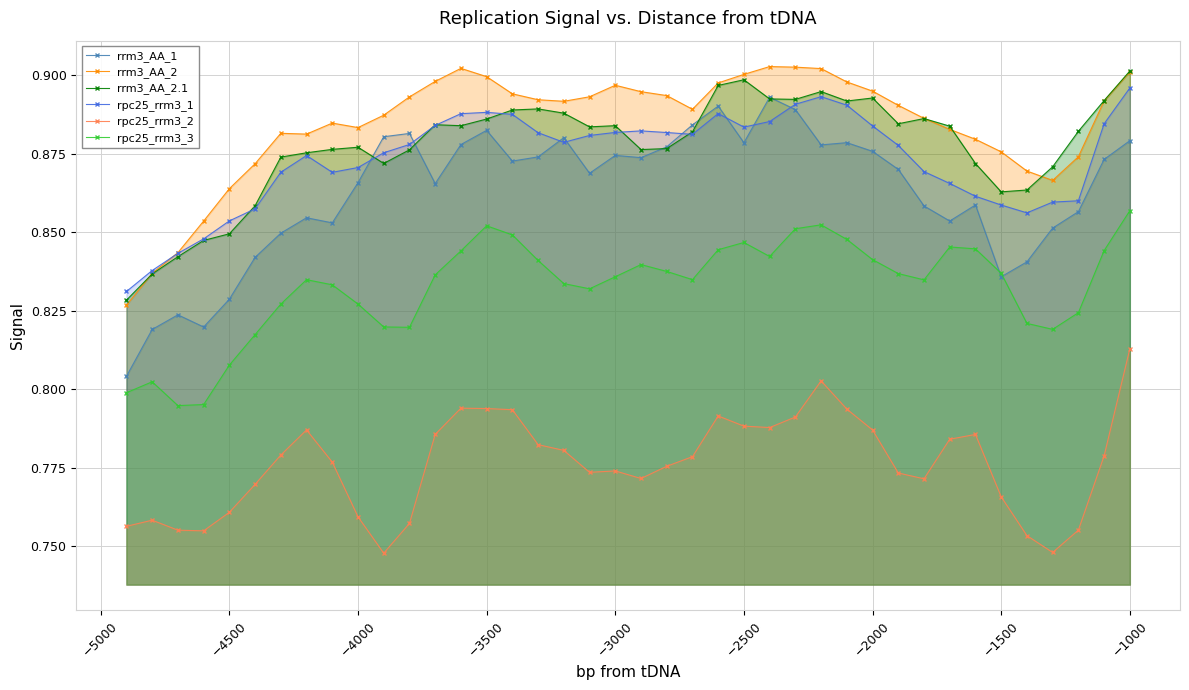

Reading left to right, list all the values displayed in this chart.

rrm3_AA_1: 0.8	0.8	0.8	0.8	0.8	0.8	0.8	0.9	0.9	0.9	0.9	0.9	0.9	0.9	0.9	0.9	0.9	0.9	0.9	0.9	0.9	0.9	0.9	0.9	0.9	0.9	0.9	0.9	0.9	0.9	0.9	0.9	0.9	0.9	0.8	0.8	0.9	0.9	0.9	0.9
rrm3_AA_2: 0.8	0.8	0.8	0.9	0.9	0.9	0.9	0.9	0.9	0.9	0.9	0.9	0.9	0.9	0.9	0.9	0.9	0.9	0.9	0.9	0.9	0.9	0.9	0.9	0.9	0.9	0.9	0.9	0.9	0.9	0.9	0.9	0.9	0.9	0.9	0.9	0.9	0.9	0.9	0.9
rrm3_AA_2.1: 0.8	0.8	0.8	0.8	0.8	0.9	0.9	0.9	0.9	0.9	0.9	0.9	0.9	0.9	0.9	0.9	0.9	0.9	0.9	0.9	0.9	0.9	0.9	0.9	0.9	0.9	0.9	0.9	0.9	0.9	0.9	0.9	0.9	0.9	0.9	0.9	0.9	0.9	0.9	0.9
rpc25_rrm3_1: 0.8	0.8	0.8	0.8	0.9	0.9	0.9	0.9	0.9	0.9	0.9	0.9	0.9	0.9	0.9	0.9	0.9	0.9	0.9	0.9	0.9	0.9	0.9	0.9	0.9	0.9	0.9	0.9	0.9	0.9	0.9	0.9	0.9	0.9	0.9	0.9	0.9	0.9	0.9	0.9
rpc25_rrm3_2: 0.8	0.8	0.8	0.8	0.8	0.8	0.8	0.8	0.8	0.8	0.7	0.8	0.8	0.8	0.8	0.8	0.8	0.8	0.8	0.8	0.8	0.8	0.8	0.8	0.8	0.8	0.8	0.8	0.8	0.8	0.8	0.8	0.8	0.8	0.8	0.8	0.7	0.8	0.8	0.8
rpc25_rrm3_3: 0.8	0.8	0.8	0.8	0.8	0.8	0.8	0.8	0.8	0.8	0.8	0.8	0.8	0.8	0.9	0.8	0.8	0.8	0.8	0.8	0.8	0.8	0.8	0.8	0.8	0.8	0.9	0.9	0.8	0.8	0.8	0.8	0.8	0.8	0.8	0.8	0.8	0.8	0.8	0.9